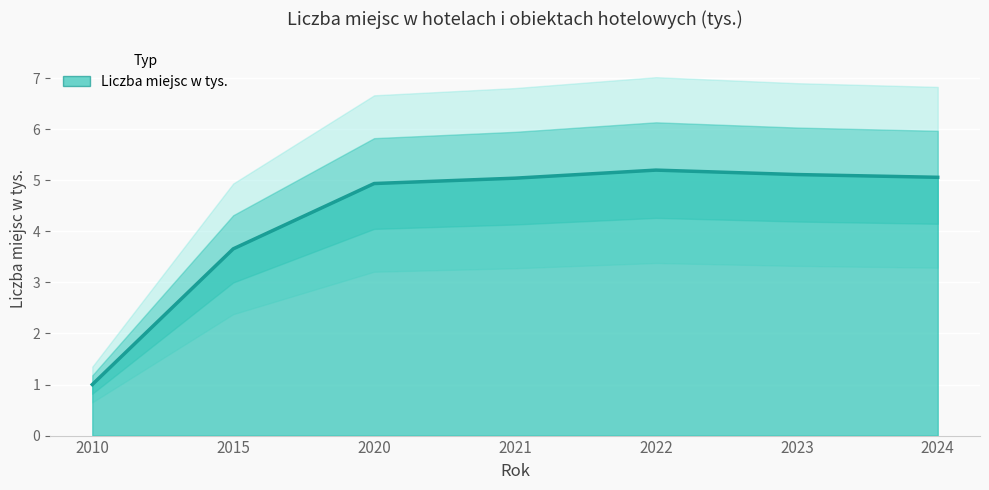

How many interior local peaks (higher than both neighbors) does the data have?

1